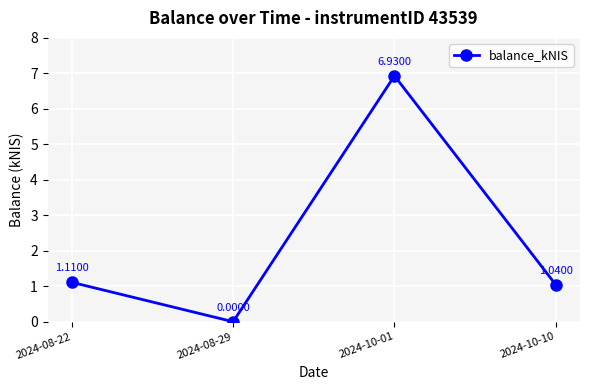

Between 2024-08-22 and 2024-08-29, which is larger?

2024-08-22